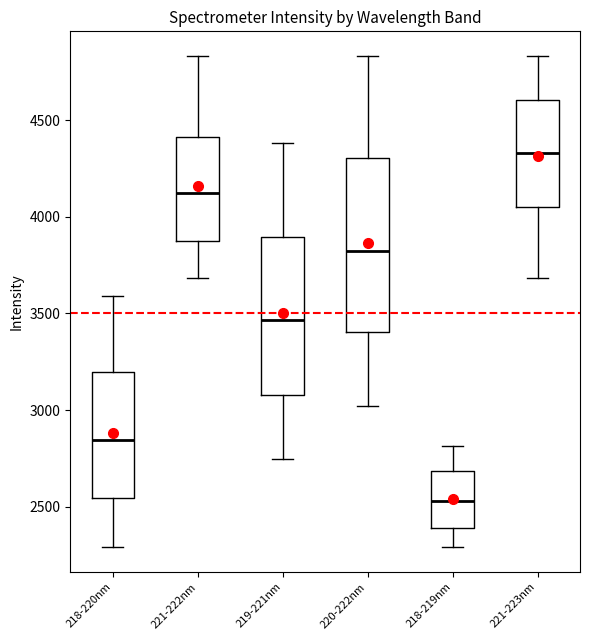

Which box has the highest median line?

221-223nm